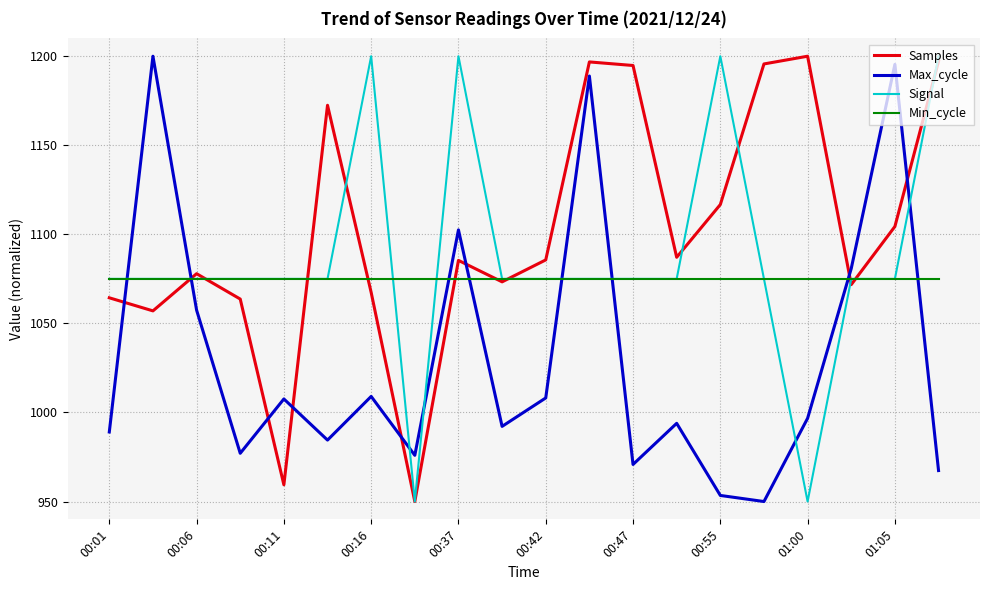

True or false: Max_cycle and Samples cross at least once.

True